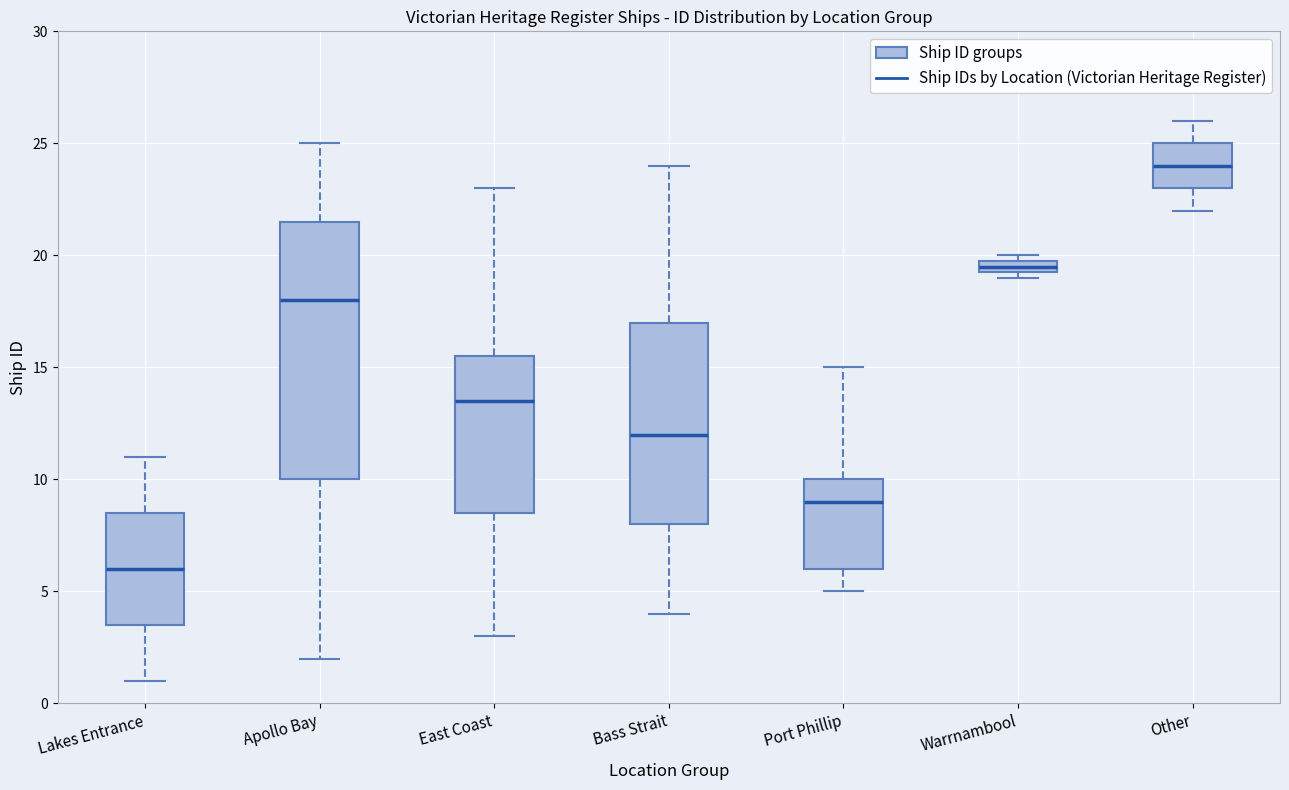

Comparing the boxes themselves (not the whiskers), which one is the tallest?

Apollo Bay